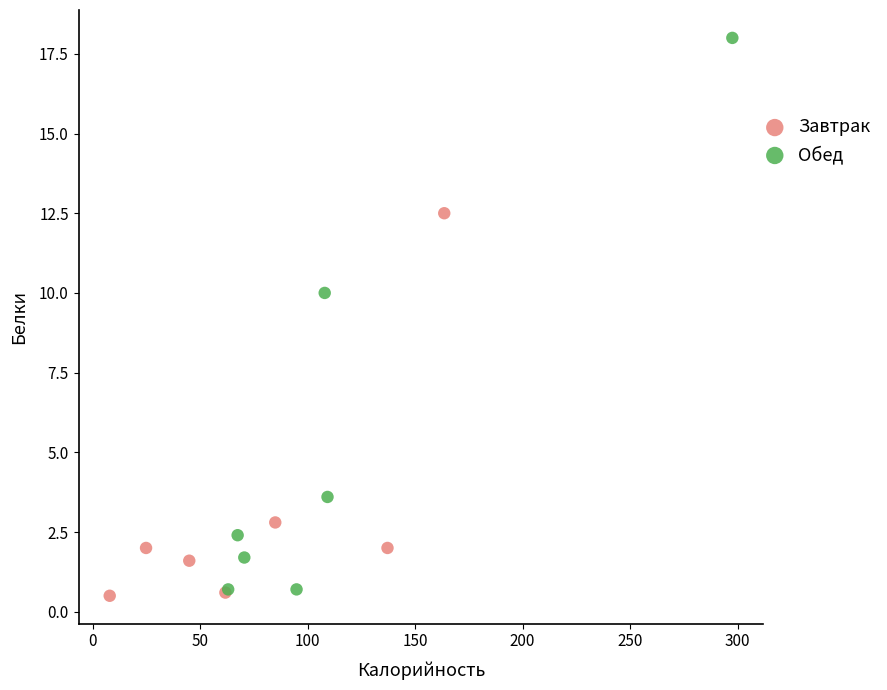

Which series reaches the maximum Y coordinate?

Обед